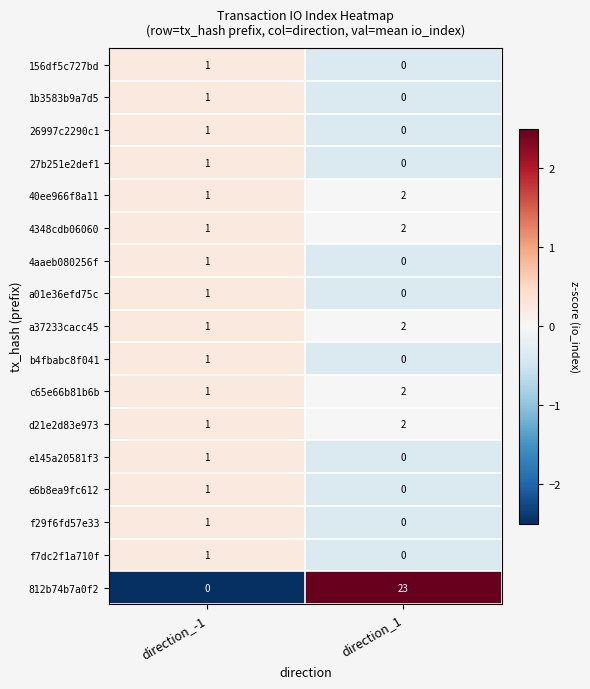

At which category is the sum across all series the highest?

direction_1